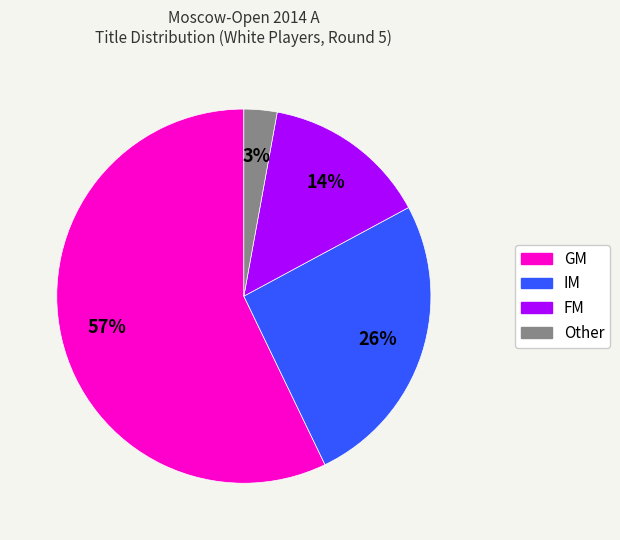

Is there any slice that represents more than half of the pie?

Yes